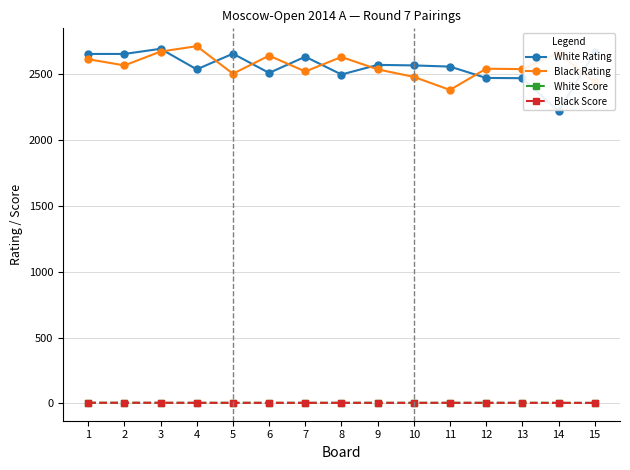

True or false: White Rating and White Score cross at least once.

False